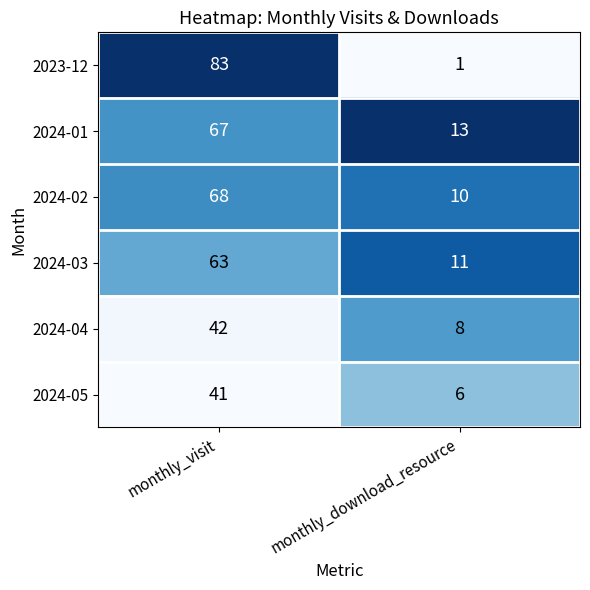

What is the total value across all series at monthly_visit?

364